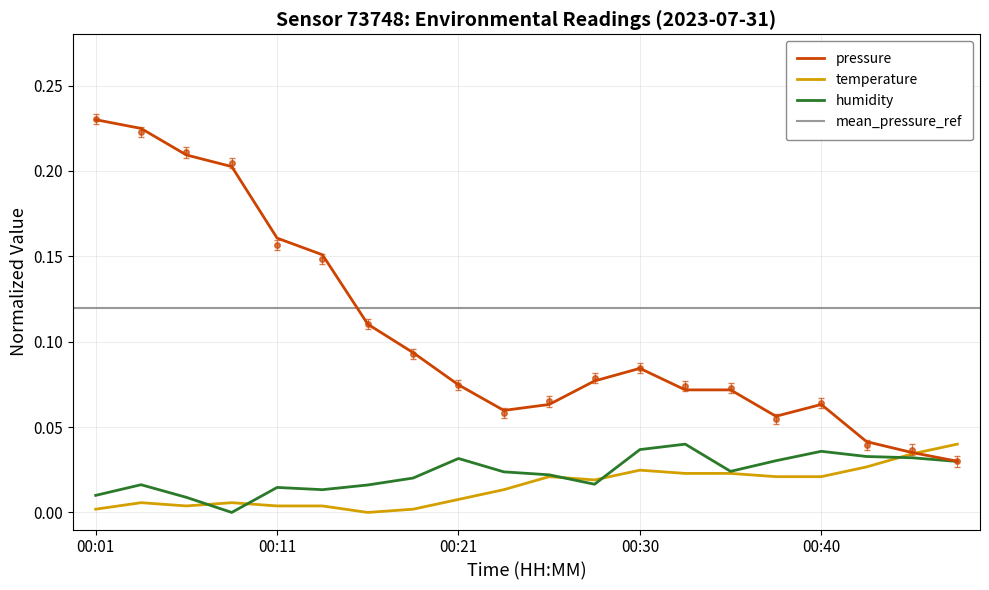

Reading left to right, list all the values displayed in this chart.

pressure: 00:01=0.2	00:04=0.2	00:06=0.2	00:08=0.2	00:11=0.2	00:13=0.2	00:16=0.1	00:18=0.1	00:21=0.1	00:23=0.1	00:26=0.1	00:28=0.1	00:30=0.1	00:33=0.1	00:35=0.1	00:38=0.1	00:40=0.1	00:43=0.0	00:45=0.0	00:48=0.0
temperature: 00:01=0.0	00:04=0.0	00:06=0.0	00:08=0.0	00:11=0.0	00:13=0.0	00:16=0.0	00:18=0.0	00:21=0.0	00:23=0.0	00:26=0.0	00:28=0.0	00:30=0.0	00:33=0.0	00:35=0.0	00:38=0.0	00:40=0.0	00:43=0.0	00:45=0.0	00:48=0.0
humidity: 00:01=0.0	00:04=0.0	00:06=0.0	00:08=0.0	00:11=0.0	00:13=0.0	00:16=0.0	00:18=0.0	00:21=0.0	00:23=0.0	00:26=0.0	00:28=0.0	00:30=0.0	00:33=0.0	00:35=0.0	00:38=0.0	00:40=0.0	00:43=0.0	00:45=0.0	00:48=0.0